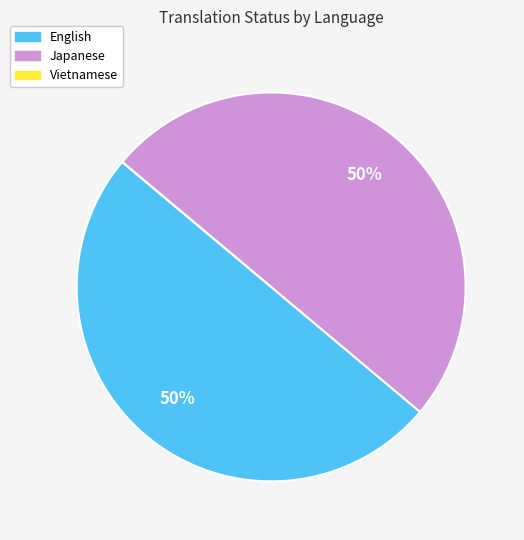

Do English and Japanese together represent more than half of the pie?

Yes